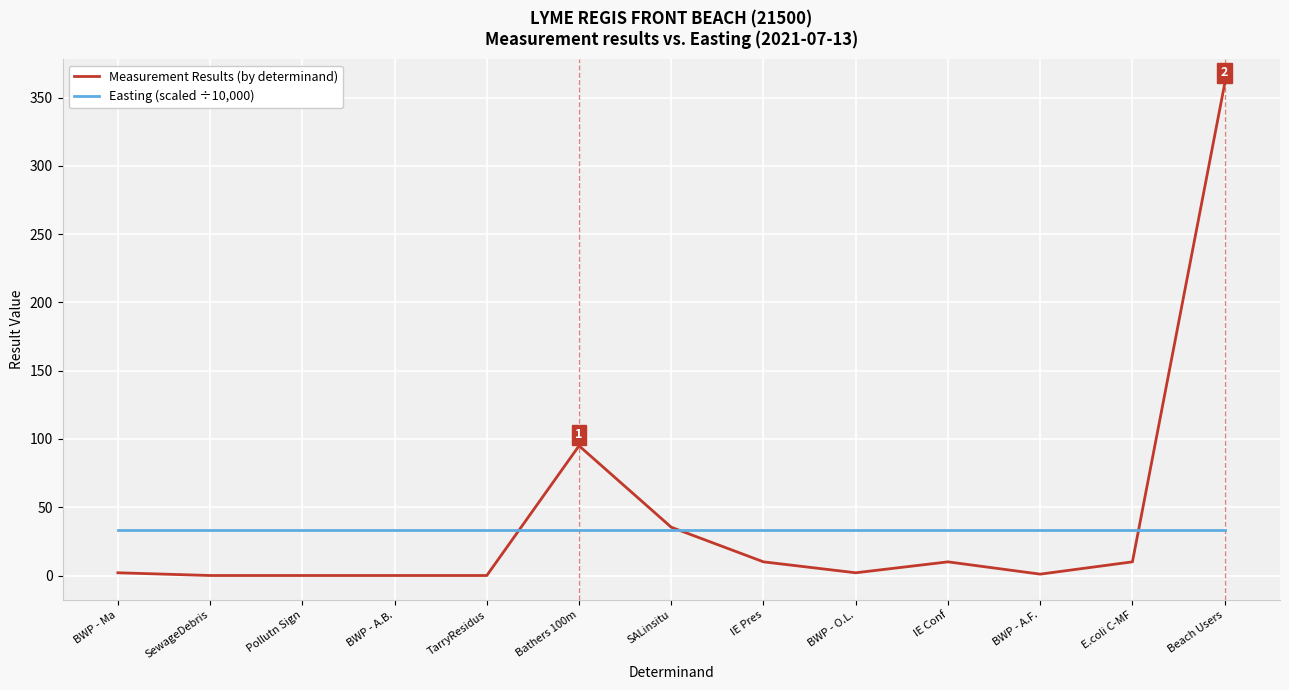

What is the total value across all series at E.coli C-MF?

43.4